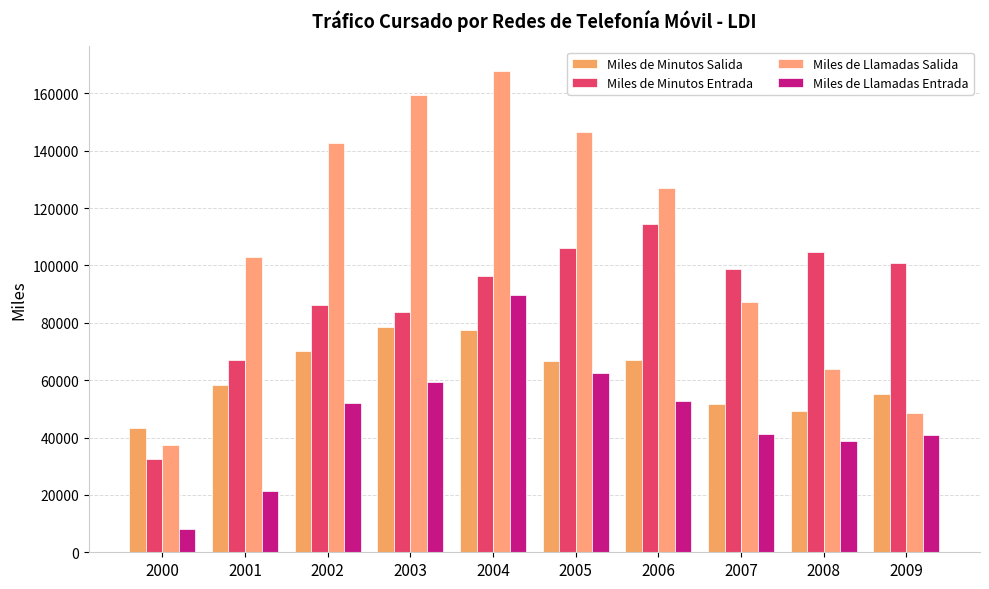

At which category does the chart reach its peak across all series?

2004